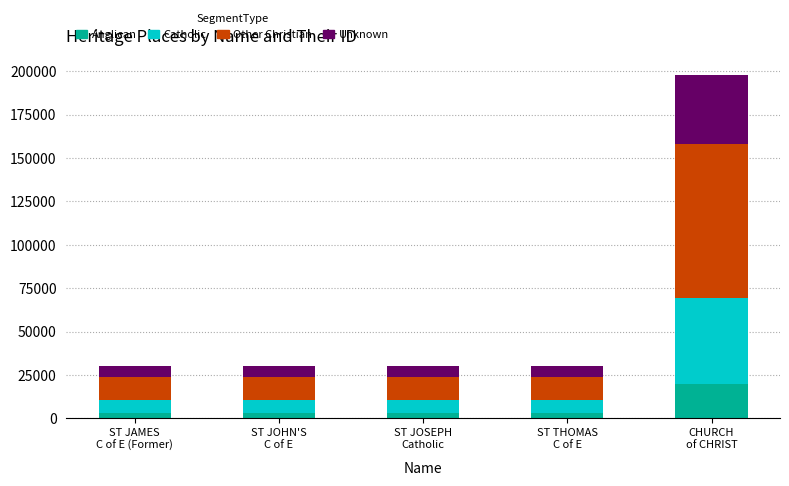

What is the difference between the maximum and minimum values in the Anglican series?

16756